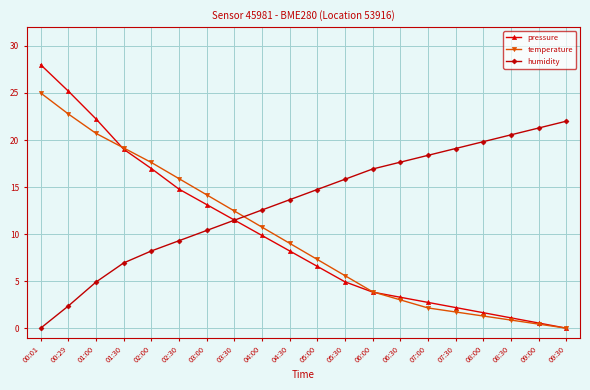

List the series in order of their peak value, highest first.

pressure, temperature, humidity